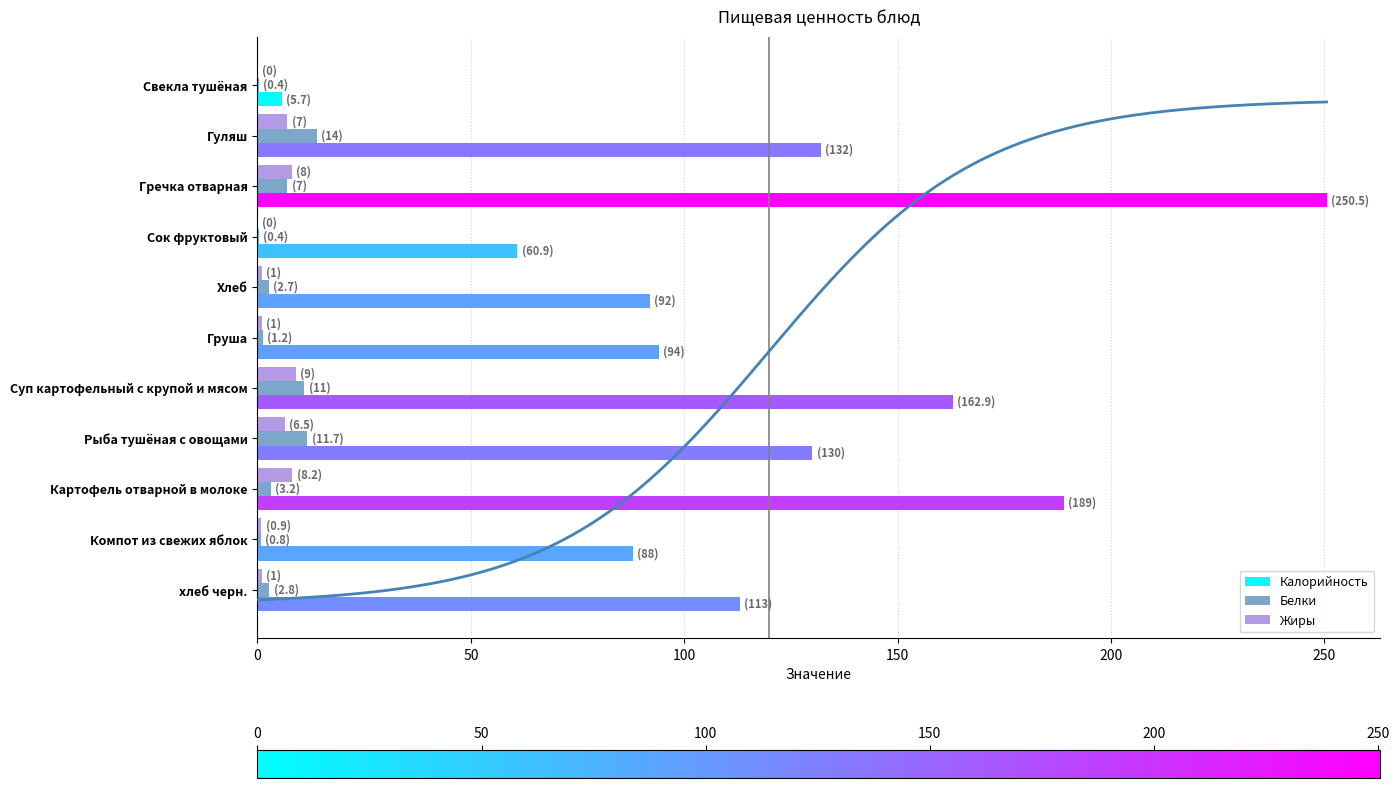

Is it true that Калорийность equals 252.9 at Картофель отварной в молоке?

False